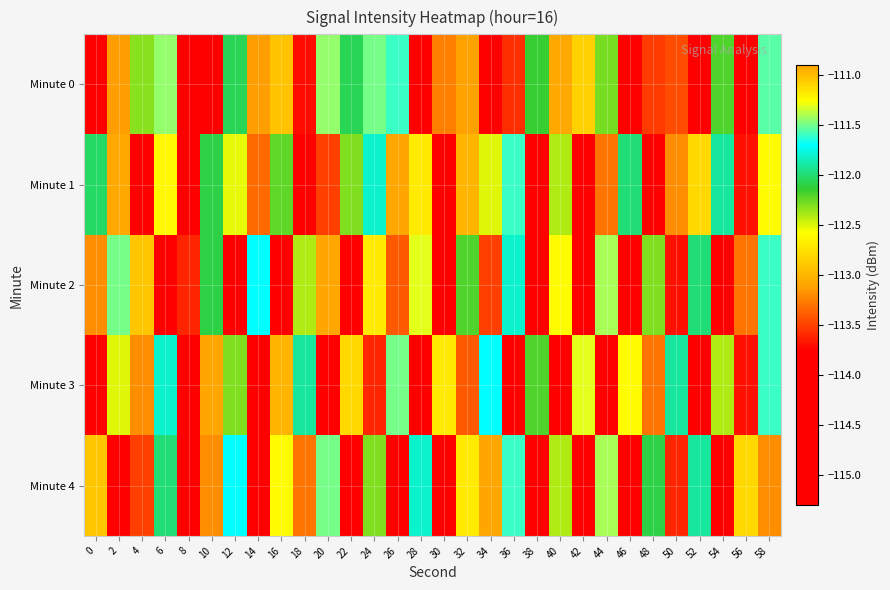

At which category is the sum across all series the highest?

58